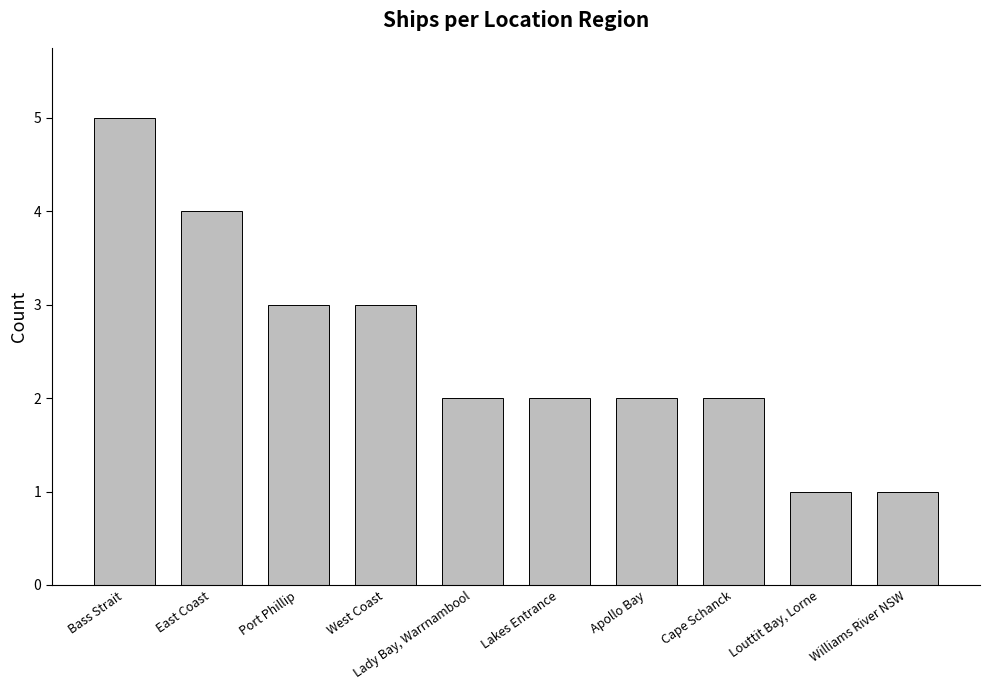

What is the difference between the maximum and minimum values?

4